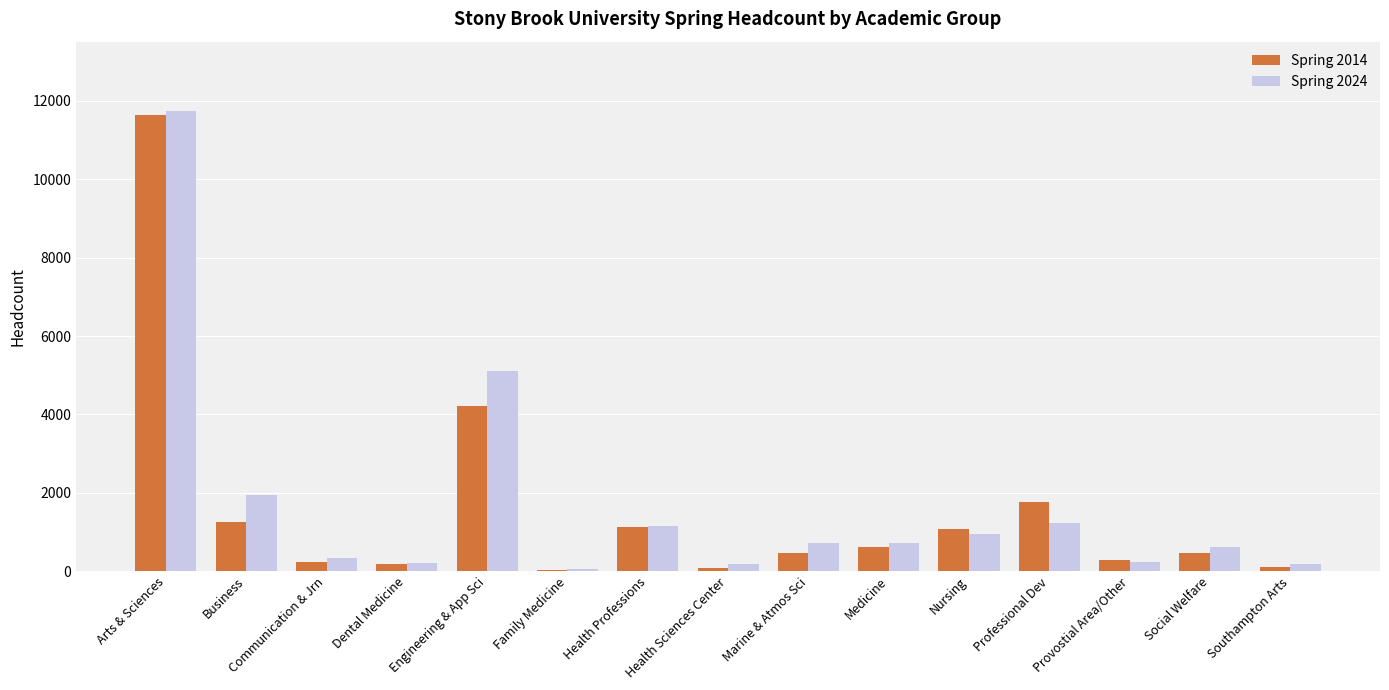

The value of Spring 2024 at Arts & Sciences is 21104. True or false?

False